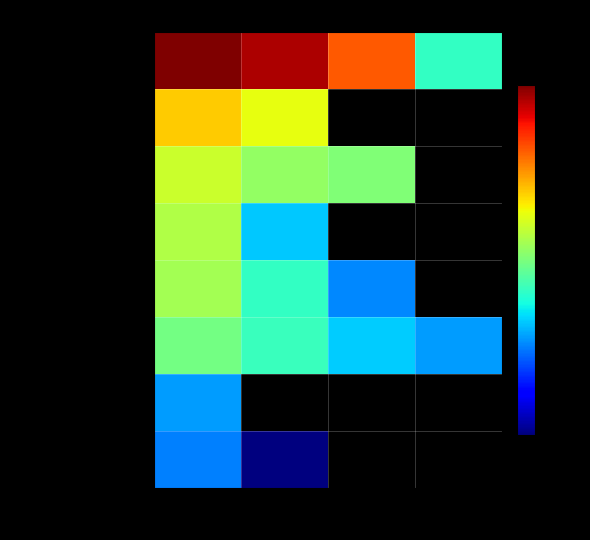

At which category is the sum across all series the highest?

P1